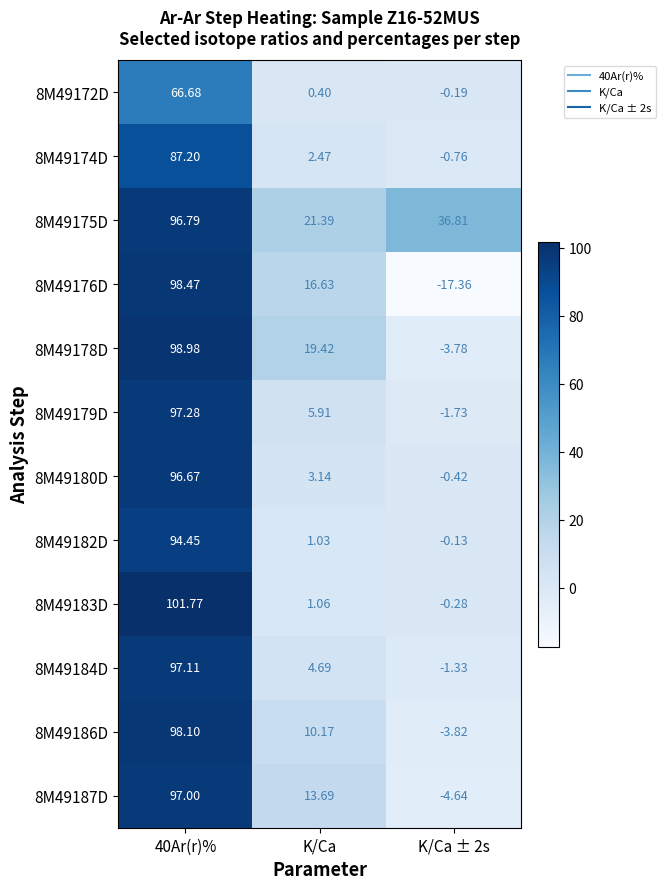

Is the value of 8M49180D at 40Ar(r)% greater than the value of 8M49184D at K/Ca ± 2s?

Yes